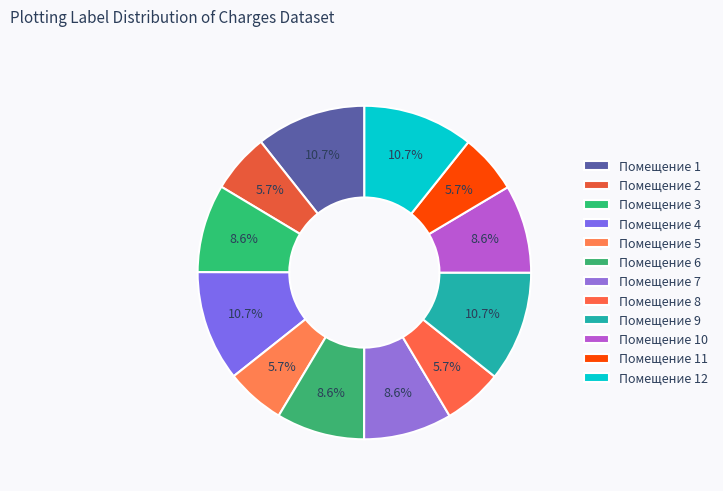

Count the number of slices in the pie.

12